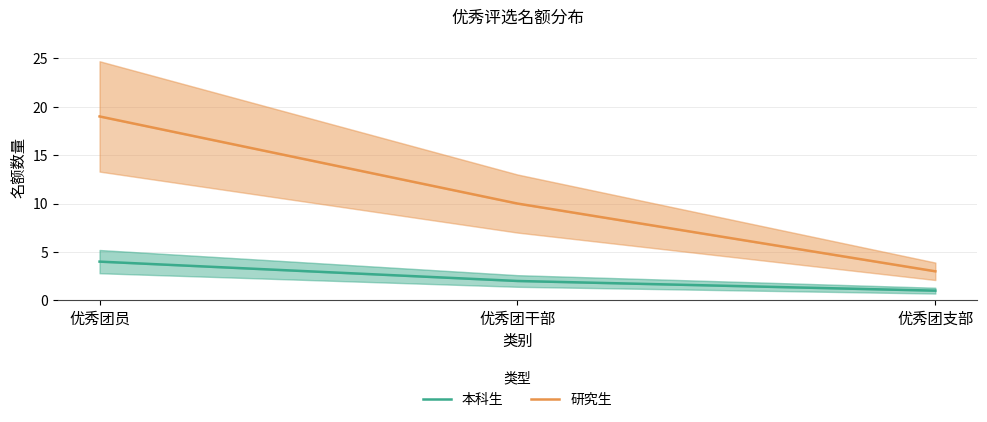

Is the value of 本科生 at 优秀团干部 greater than the value of 研究生 at 优秀团干部?

No